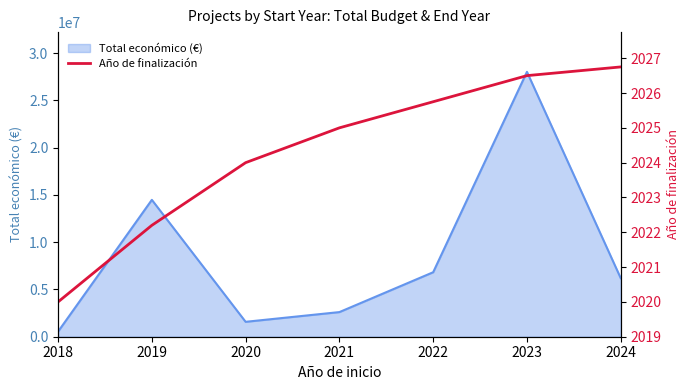

The chart shows a value of 3459.2 at 2022. True or false?

False